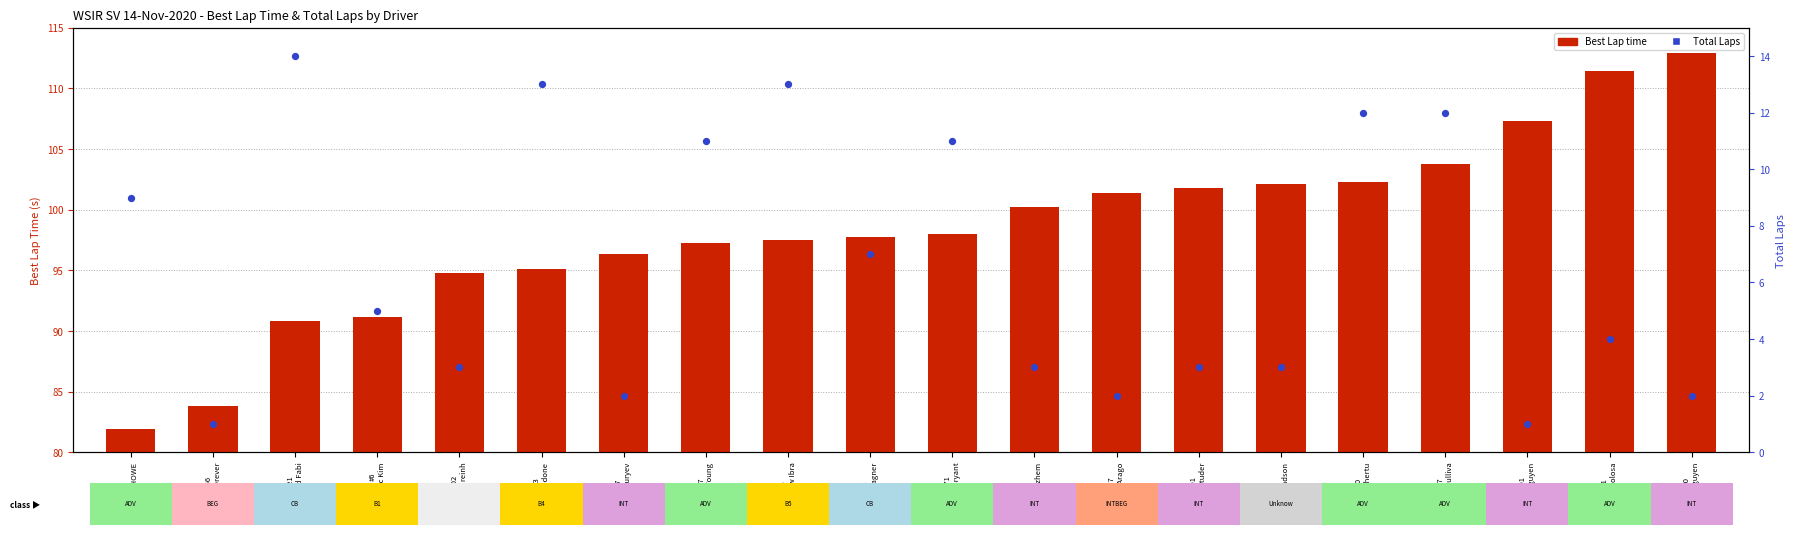

Which series reaches the maximum Y coordinate?

Best Lap time